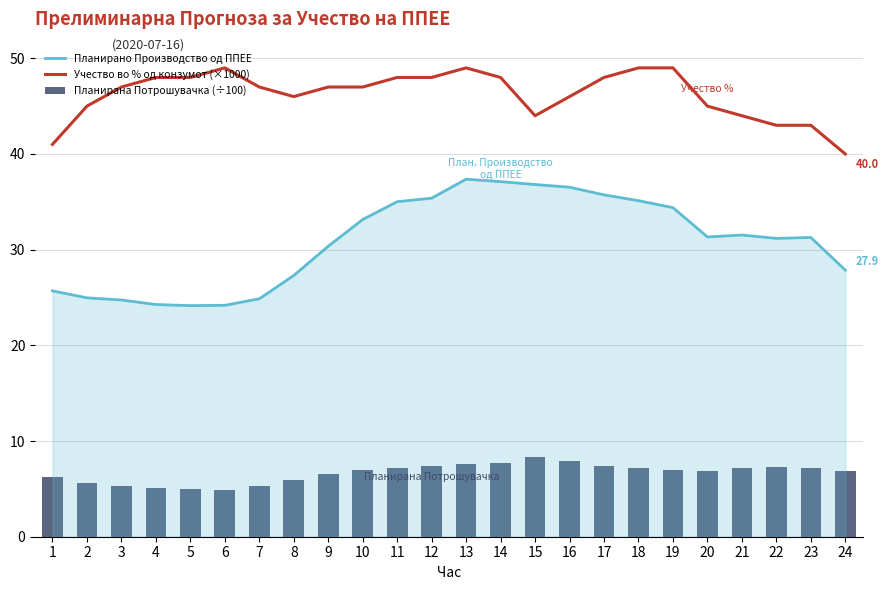

At 16, list the series in order from largest to smallest.

Учество во % од конзумот (×1000), Планирано Производство од ППЕЕ, Планирана Потрошувачка (÷100)